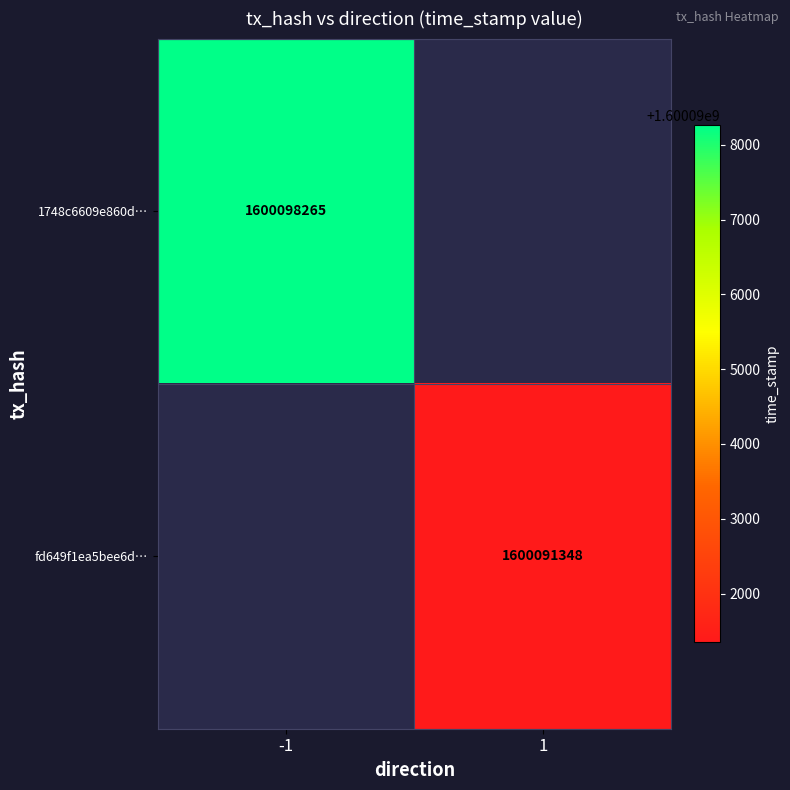

How many data points does each series have?

2